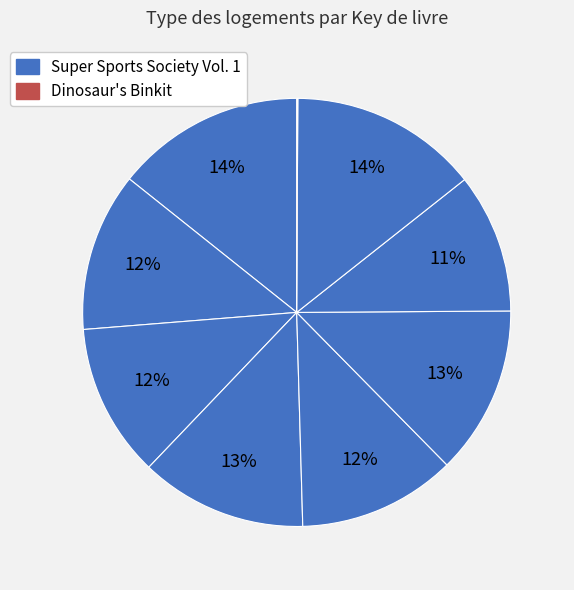

How many segments does this pie chart have?

9